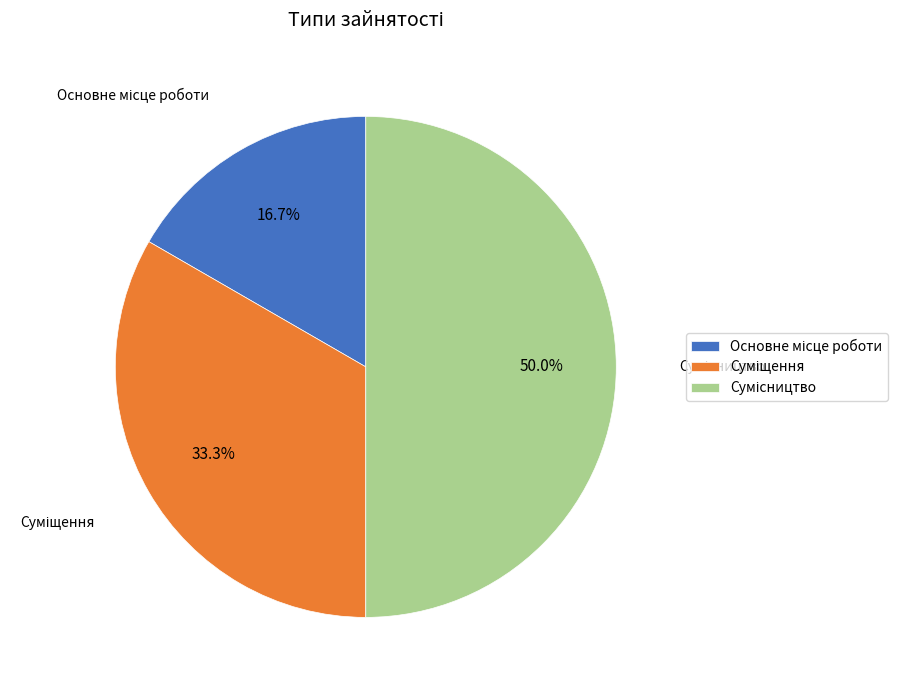

To the nearest percent, what portion does Сумісництво represent?

50%